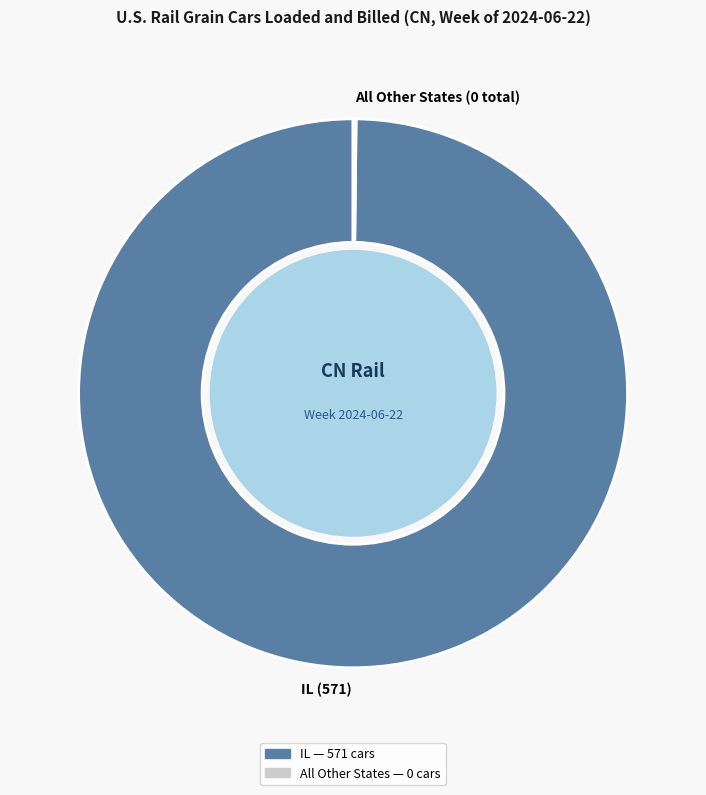

Is there a majority slice in this chart?

Yes